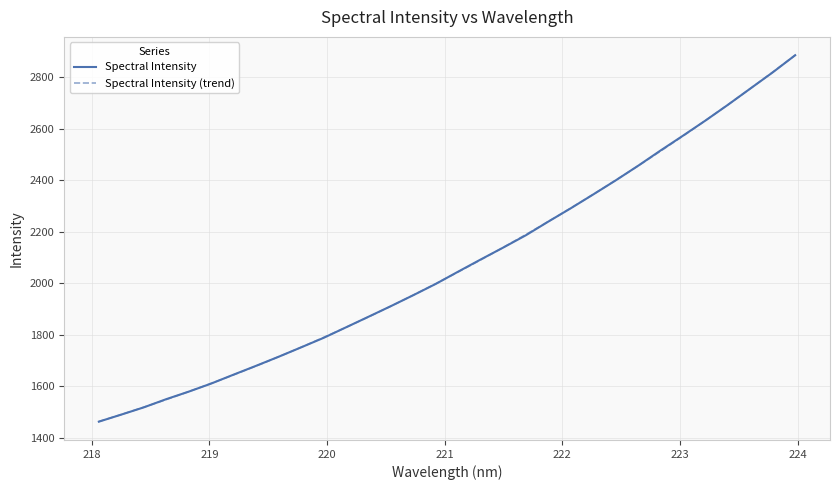

Reading left to right, extract all data points from this chart.

218.0596=1462.2	218.2508=1489.7	218.442=1517.8	218.6332=1549.6	218.8244=1578.9	219.0156=1610.3	219.2067=1645.0	219.3979=1679.3	219.589=1714.4	219.7801=1750.8	219.9712=1787.7	220.1623=1828.7	220.3533=1869.8	220.5444=1911.1	220.7354=1953.8	220.9264=1997.5	221.1174=2045.4	221.3083=2092.4	221.4993=2138.5	221.6902=2185.9	221.8812=2239.0	222.0721=2290.7	222.263=2344.3	222.4538=2398.9	222.6447=2455.7	222.8355=2515.0	223.0264=2572.6	223.2172=2631.3	223.408=2692.3	223.5987=2755.5	223.7895=2818.5	223.9802=2885.0